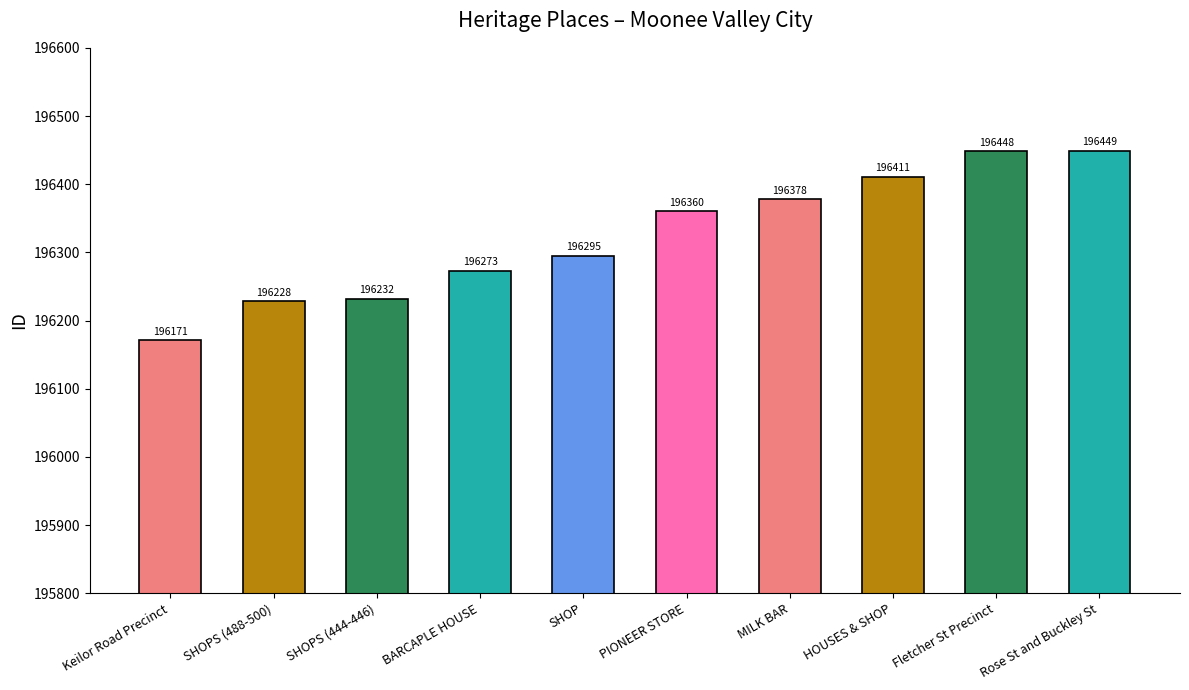

The value at Rose St and Buckley St is 196449. True or false?

True